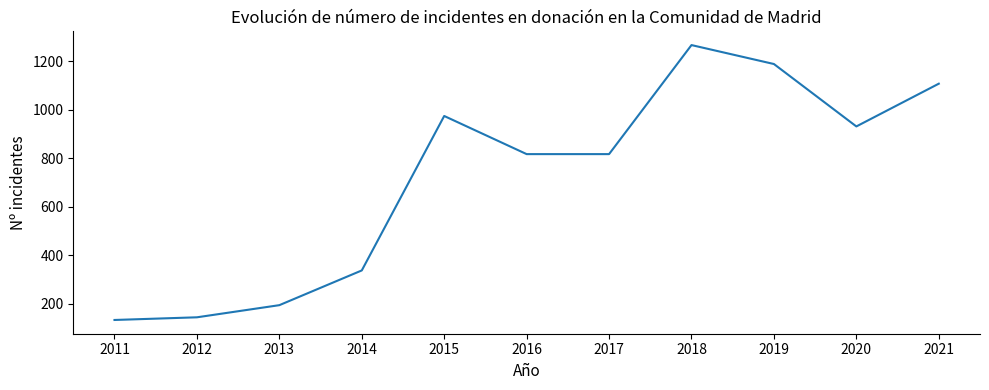

What is the change in value from 2016 to 2020?

+114